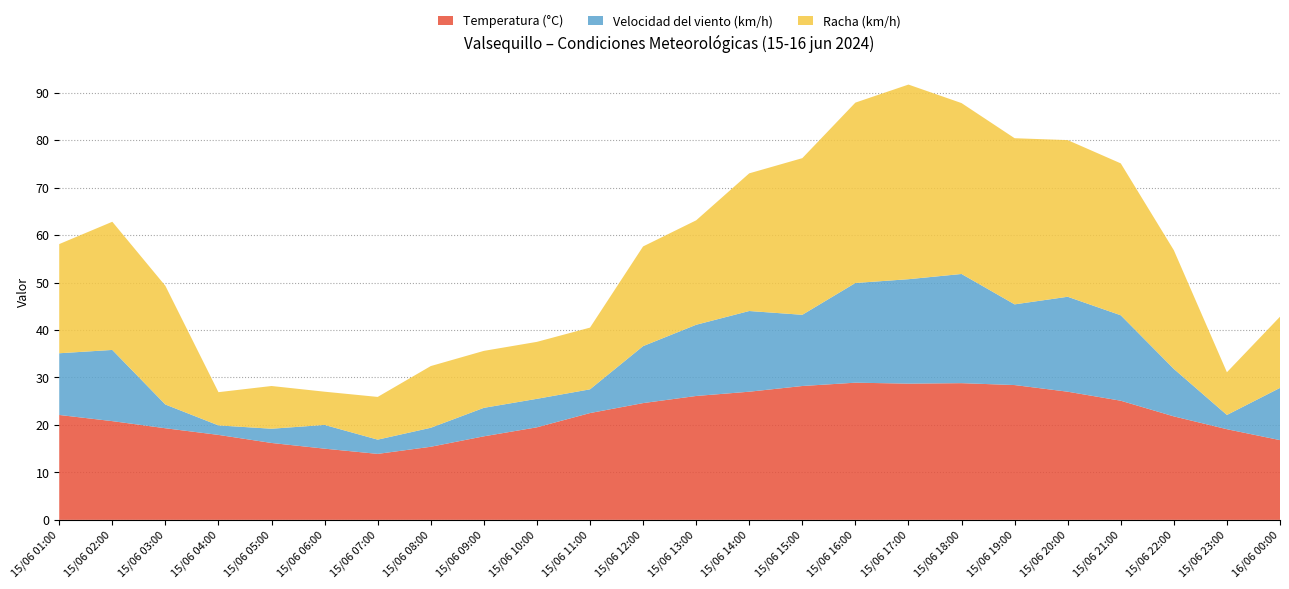

What is the highest value of the Temperatura (°C) series?

28.9